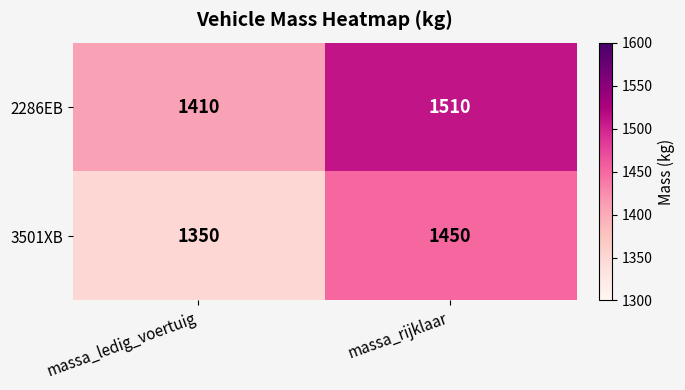

Reading right to left, extract all data points from this chart.

2286EB: massa_rijklaar=1510	massa_ledig_voertuig=1410
3501XB: massa_rijklaar=1450	massa_ledig_voertuig=1350